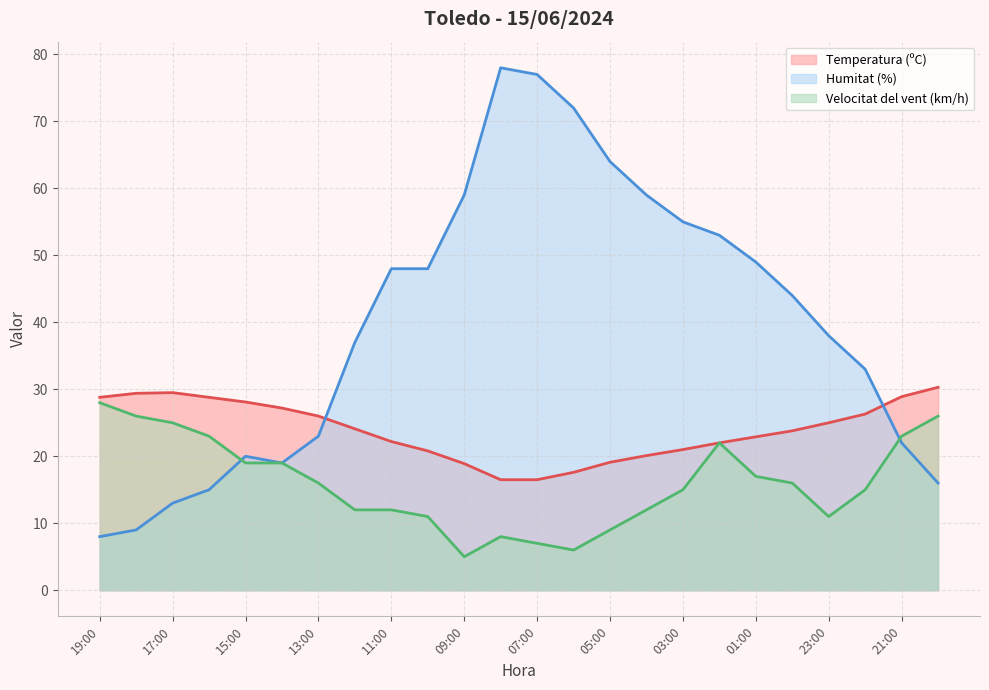

What is the maximum value for Humitat (%)?

78.0